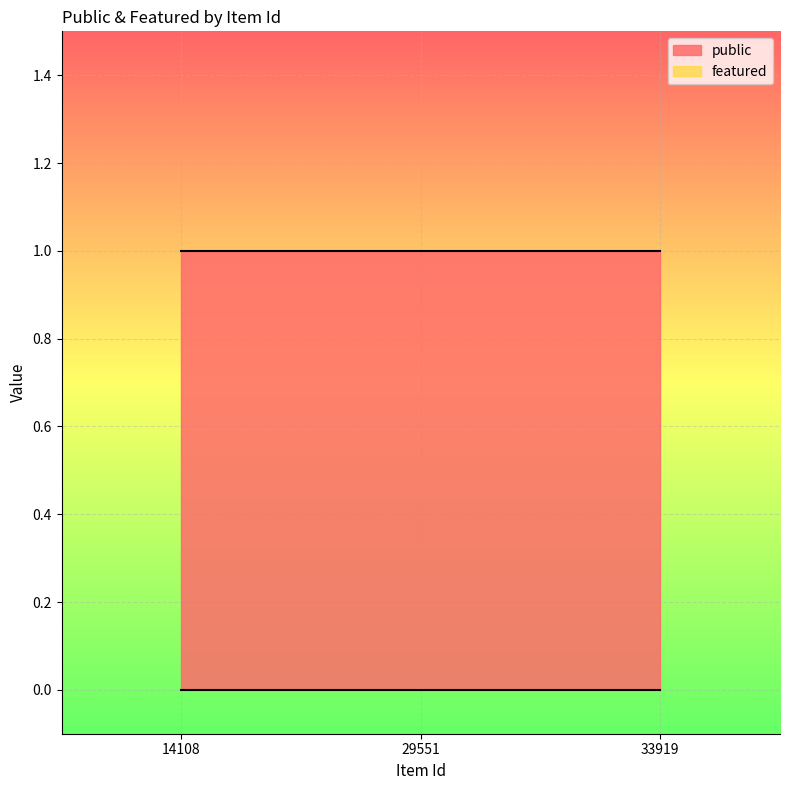

Is the value of public at 33919 greater than the value of featured at 14108?

Yes